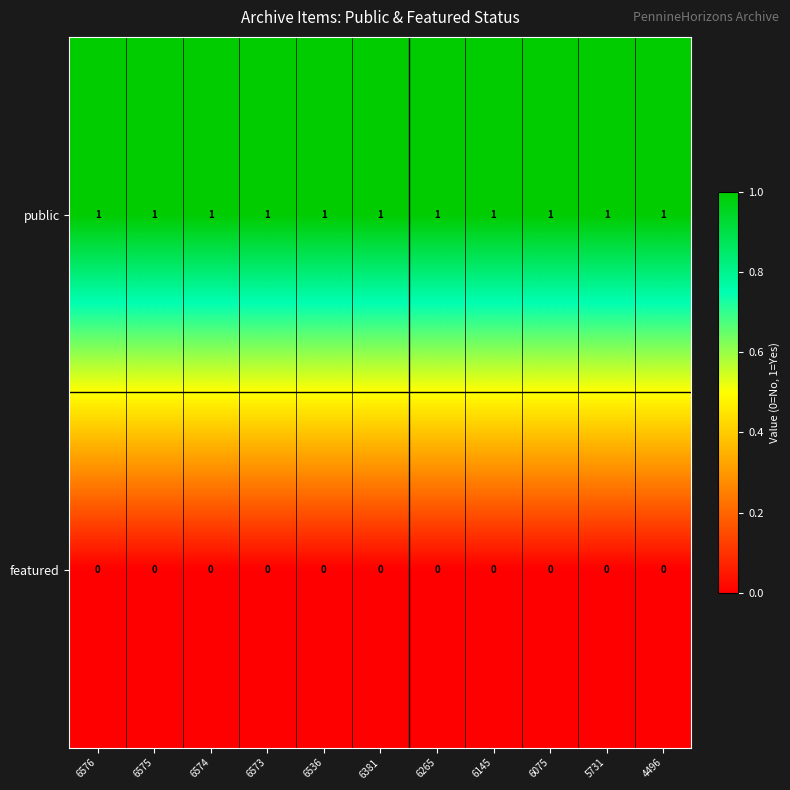

True or false: public has a value of 1 at 6536.

True